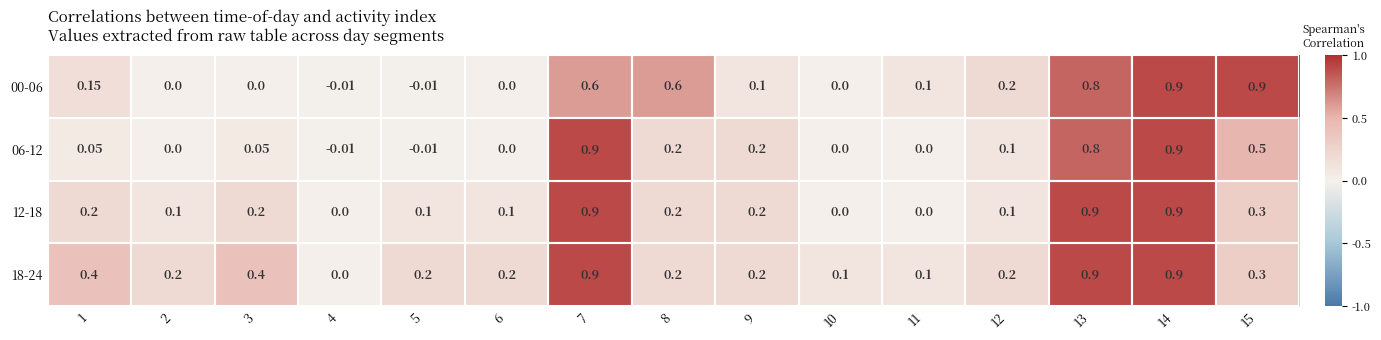

Is the value of 18-24 at 15 greater than the value of 00-06 at 6?

Yes